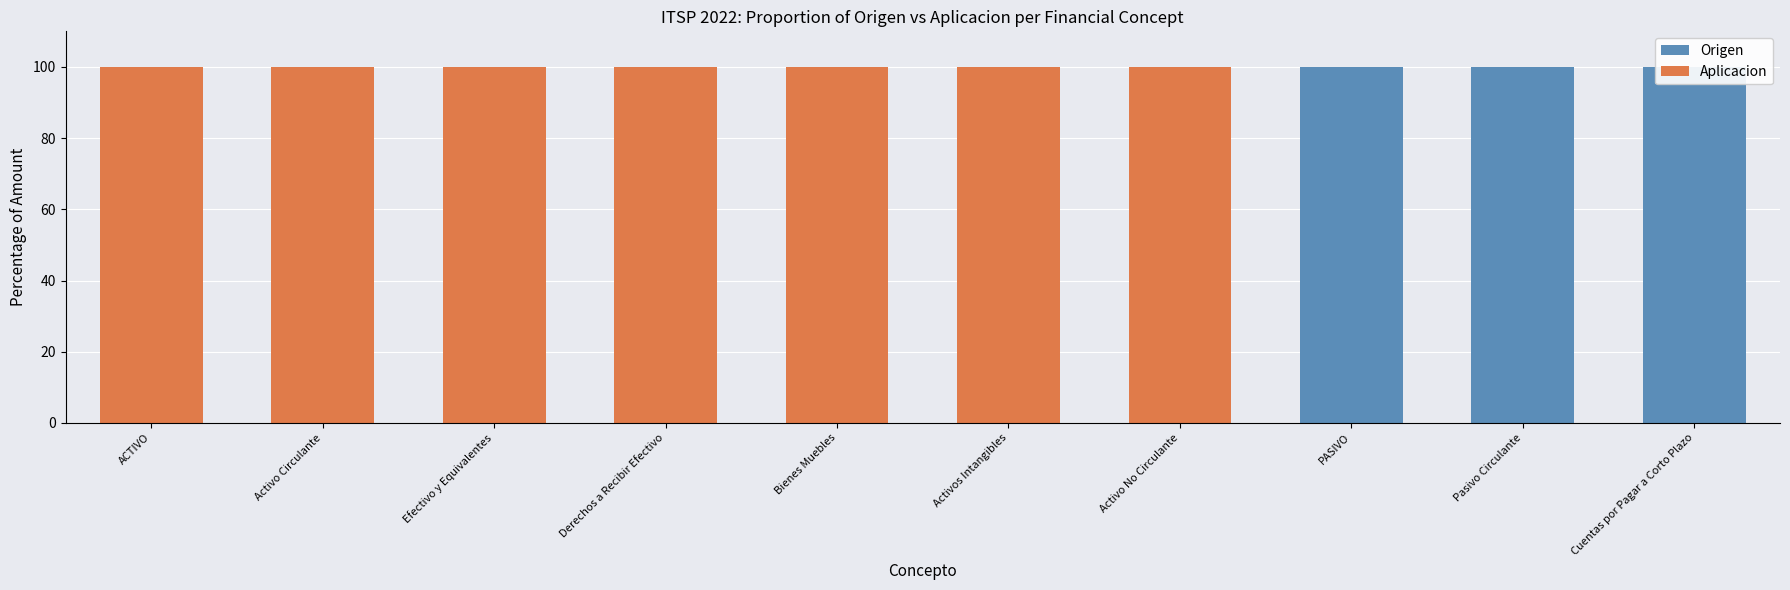

Which has a higher value, Efectivo y Equivalentes or Bienes Muebles?

Efectivo y Equivalentes